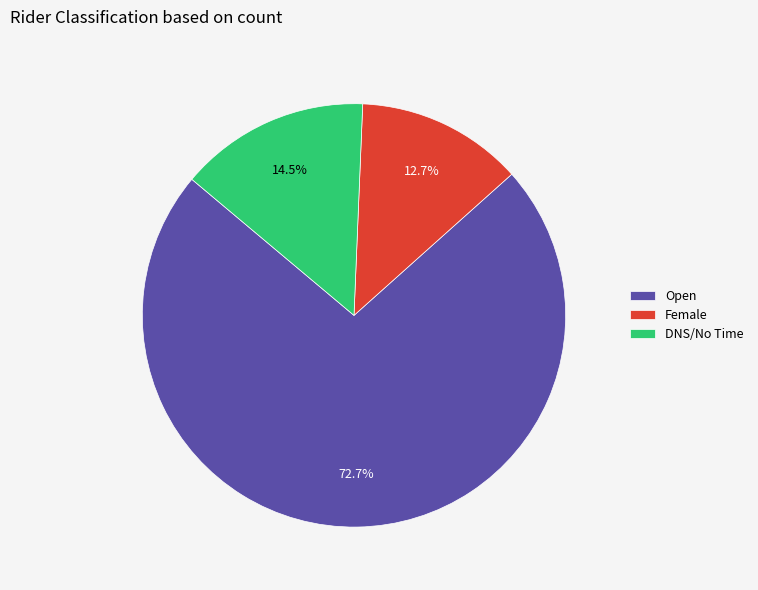

True or false: Open accounts for 60% of the total.

False